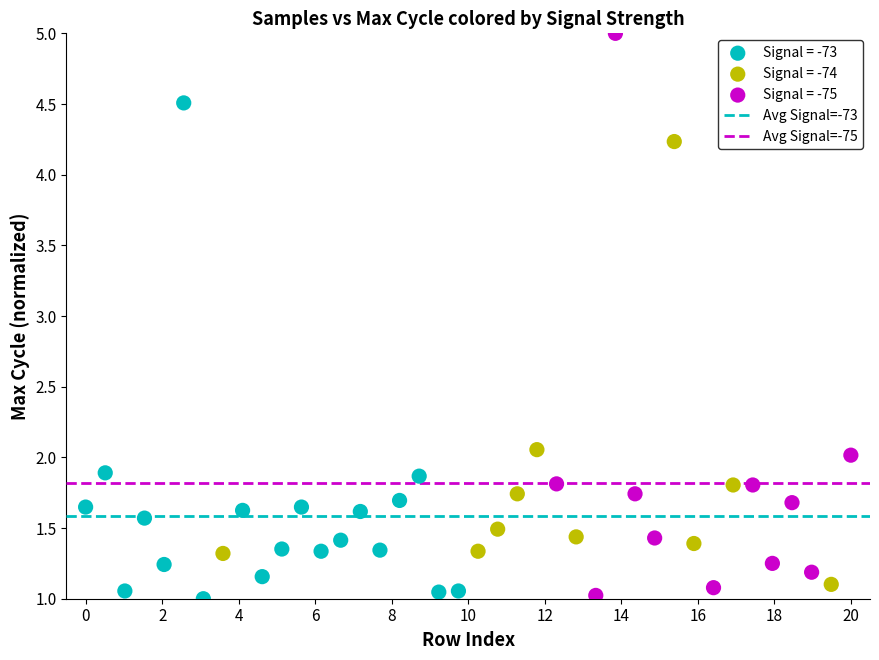

Which series reaches the maximum Y coordinate?

Signal = -75